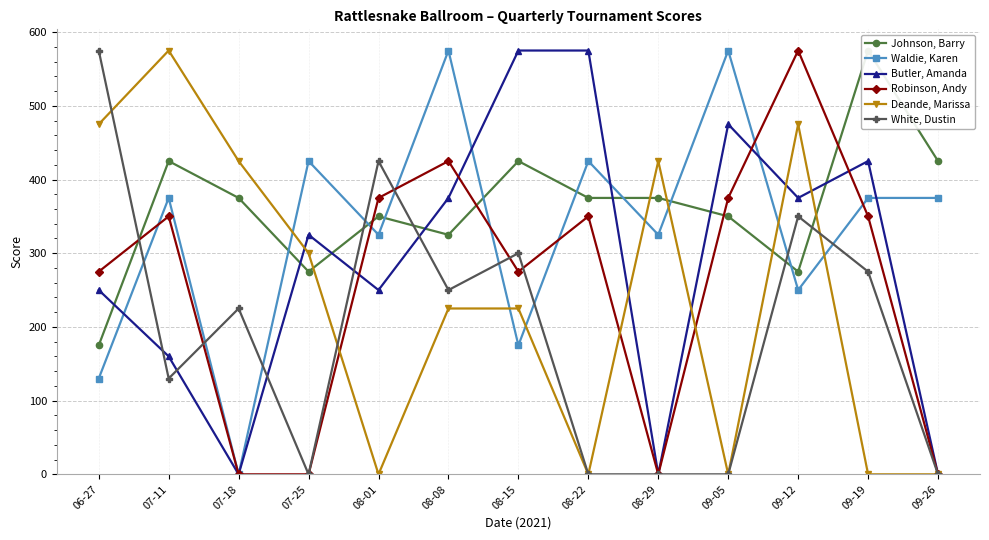

Rank the categories by Deande, Marissa value from lowest to highest.

08-01, 08-22, 09-05, 09-19, 09-26, 08-08, 08-15, 07-25, 07-18, 08-29, 06-27, 09-12, 07-11